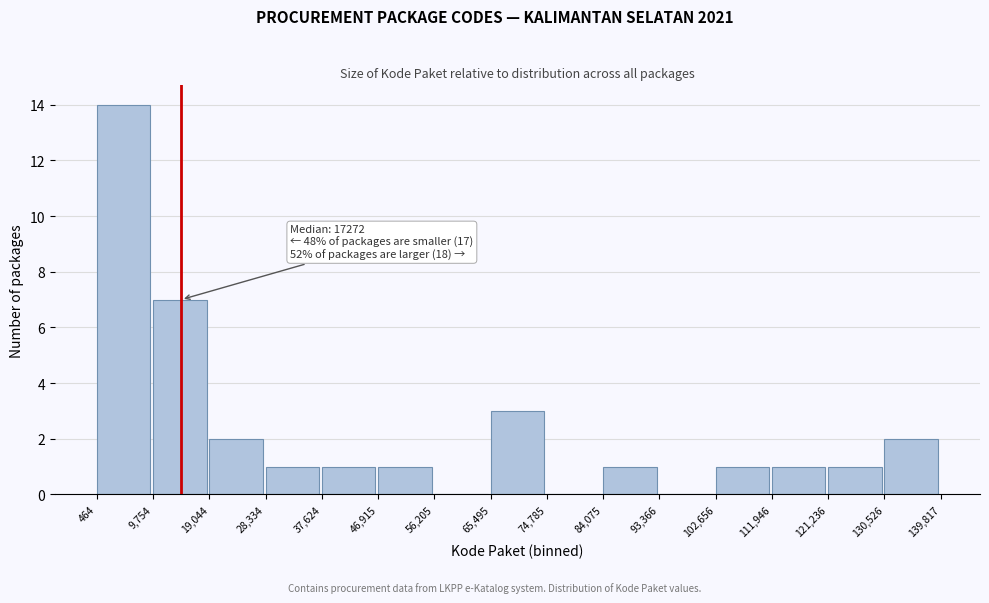

Over which range of the x-axis is the bar tallest?

464 to 9,754